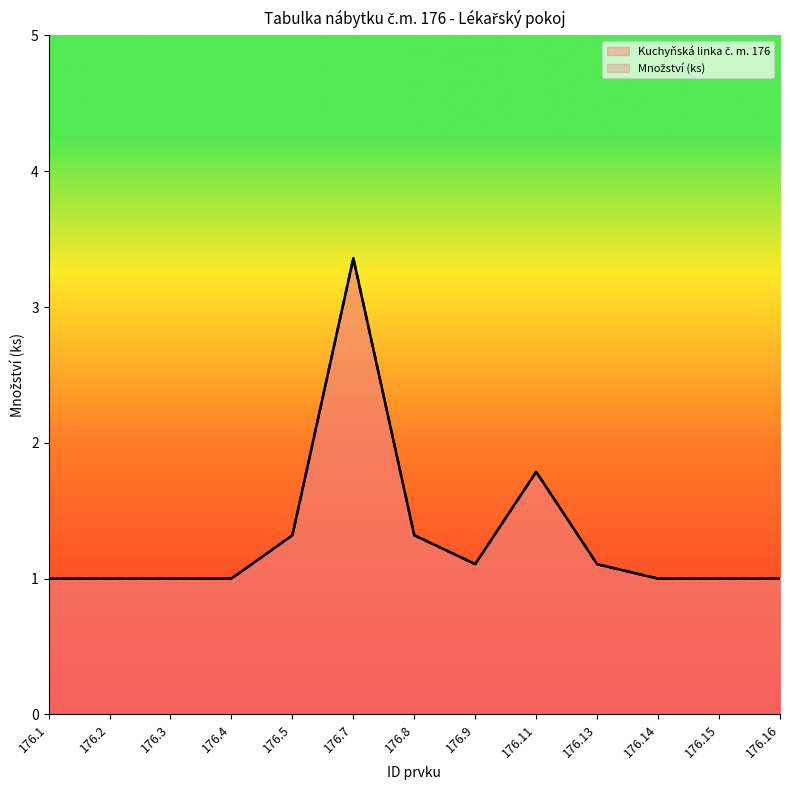

What are all the series names shown in the legend?

Kuchyňská linka č. m. 176, Množství (ks)